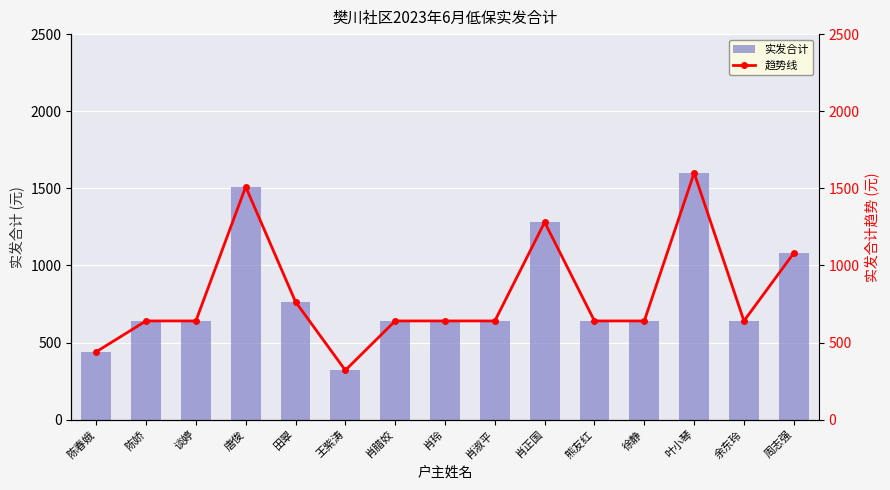

What is the total value across all series at 余东玲?

1280